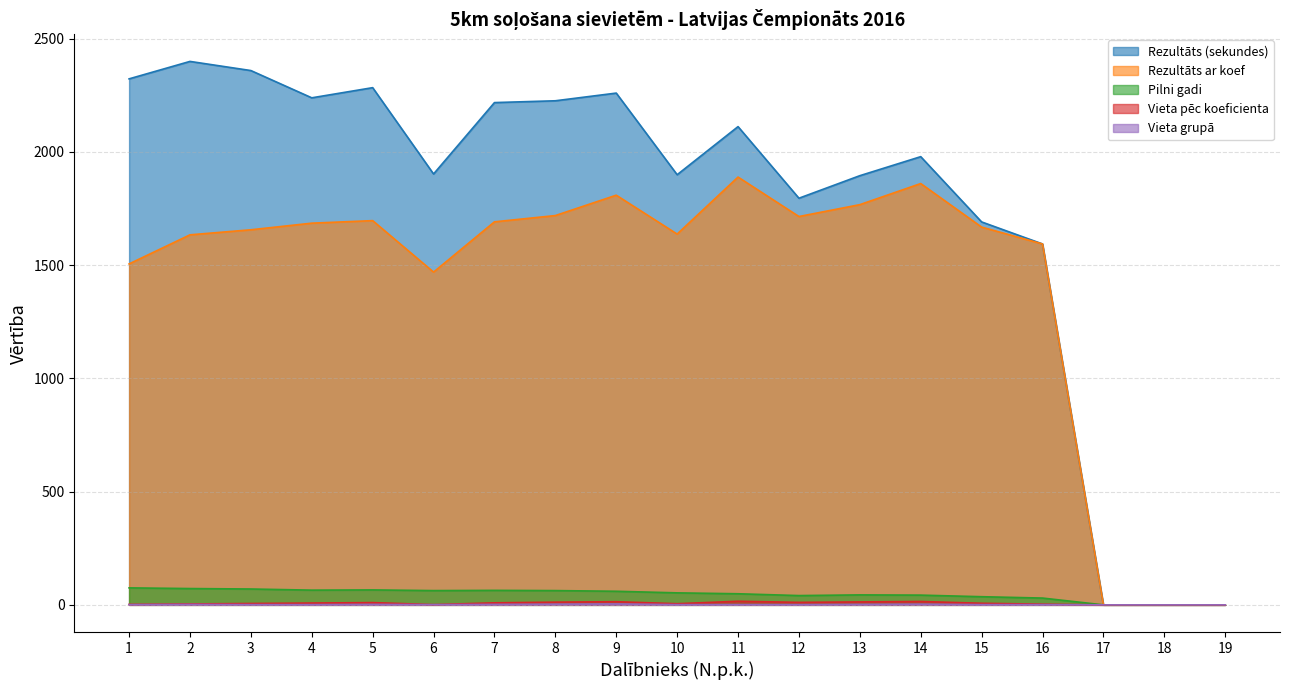

How many Vieta grupā values are between 1 and 2?

13